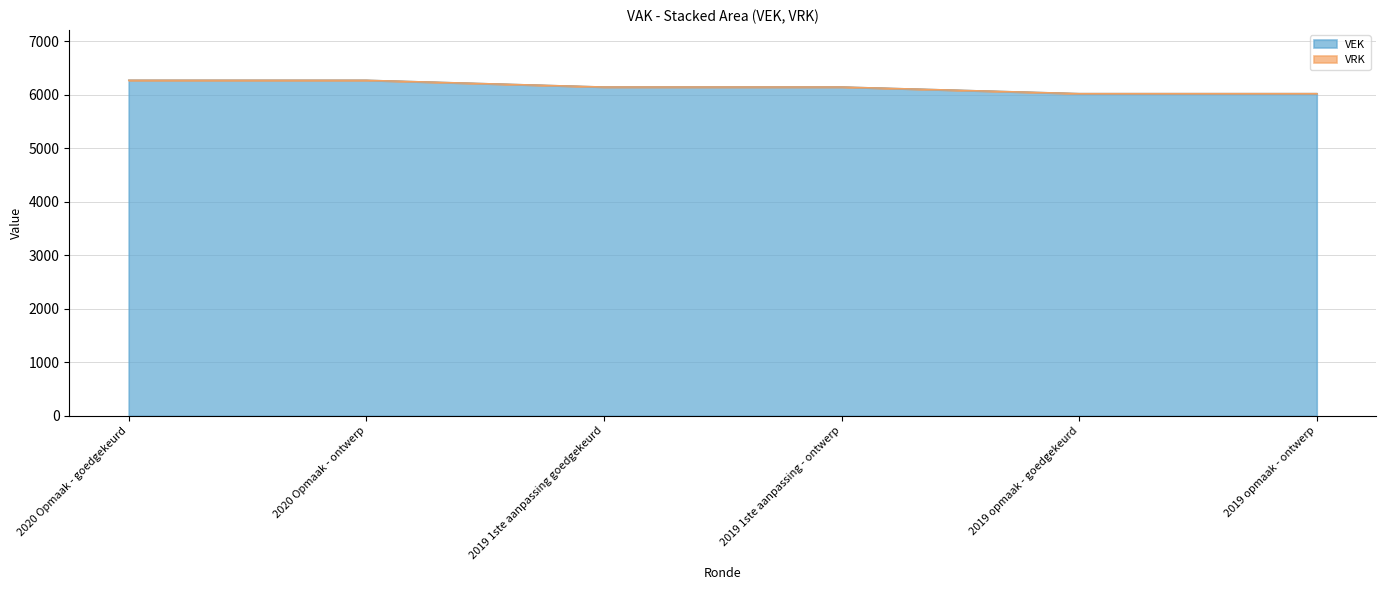

Rank the categories by value from highest to lowest.

2020 Opmaak - goedgekeurd, 2020 Opmaak - ontwerp, 2019 1ste aanpassing goedgekeurd, 2019 1ste aanpassing - ontwerp, 2019 opmaak - goedgekeurd, 2019 opmaak - ontwerp